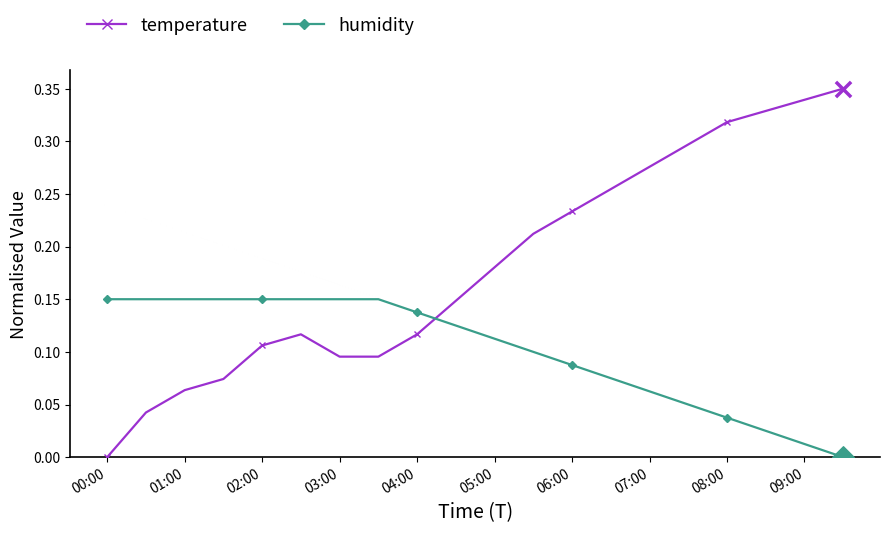

Which series has the largest total across all categories?

temperature